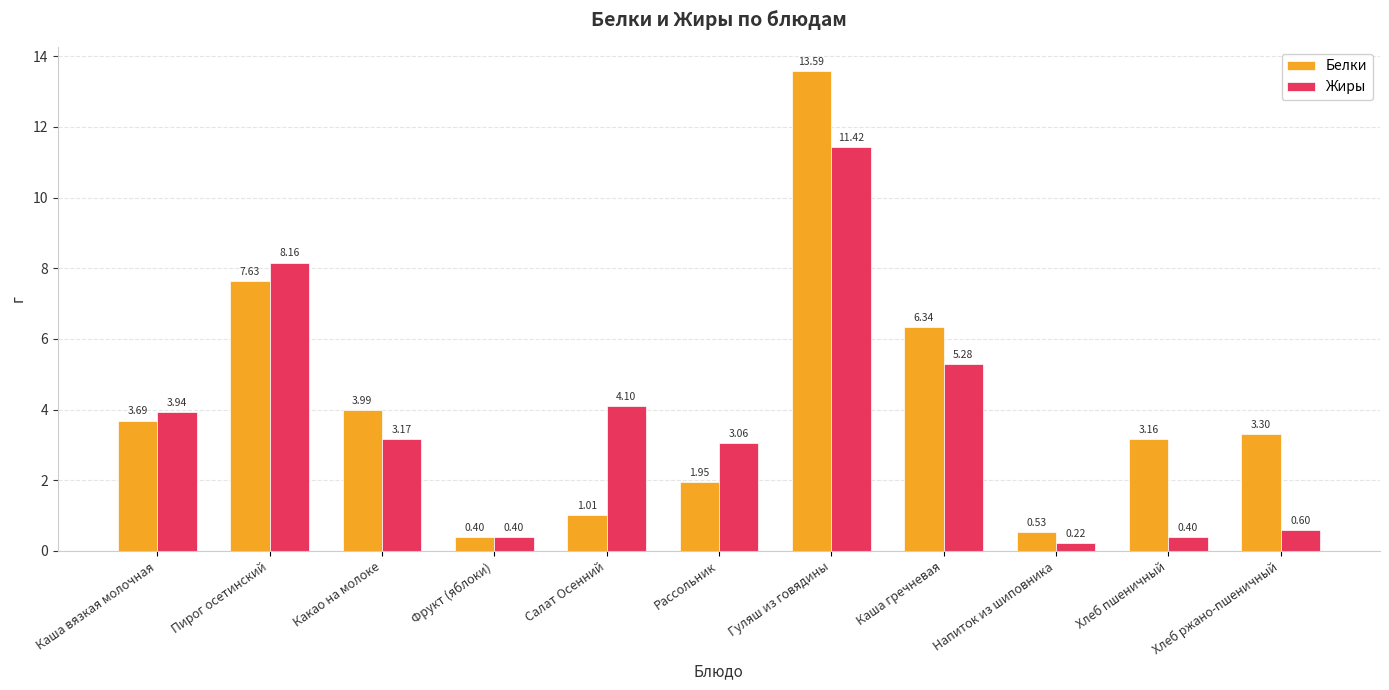

At which label is Белки closest to 6?

Каша гречневая